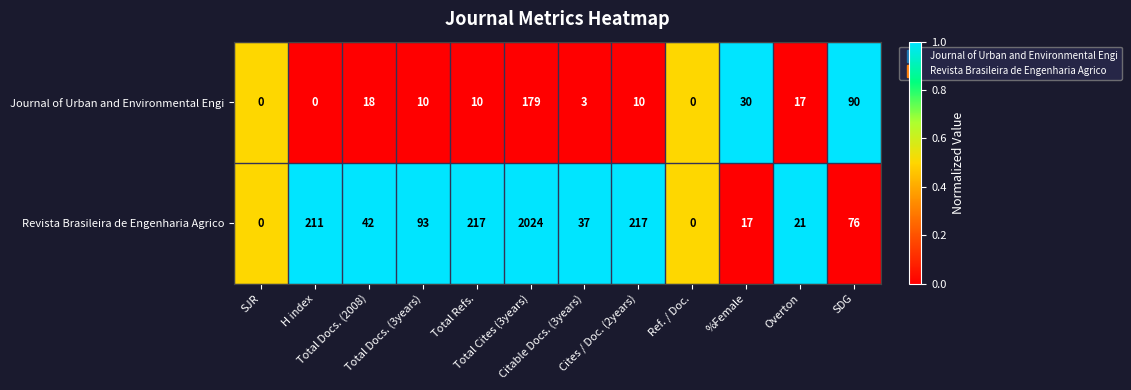

How many categories are shown in the chart?

12